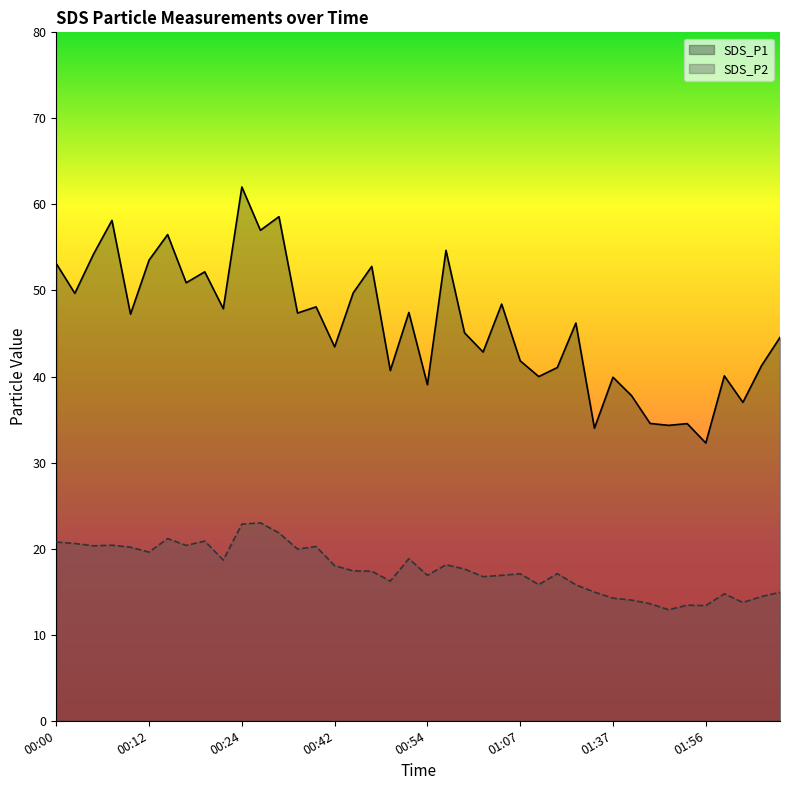

What is the greatest value displayed?

62.0